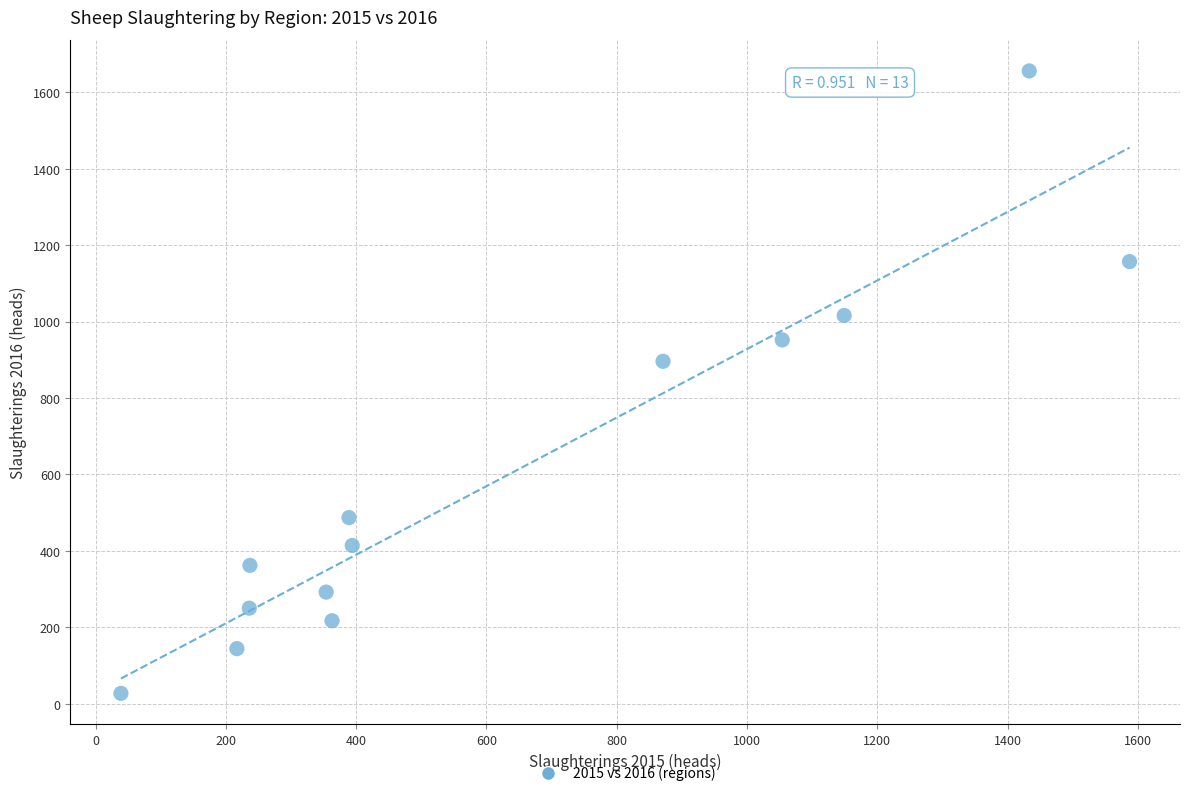

What is the range of X values (max minus min)?

1548